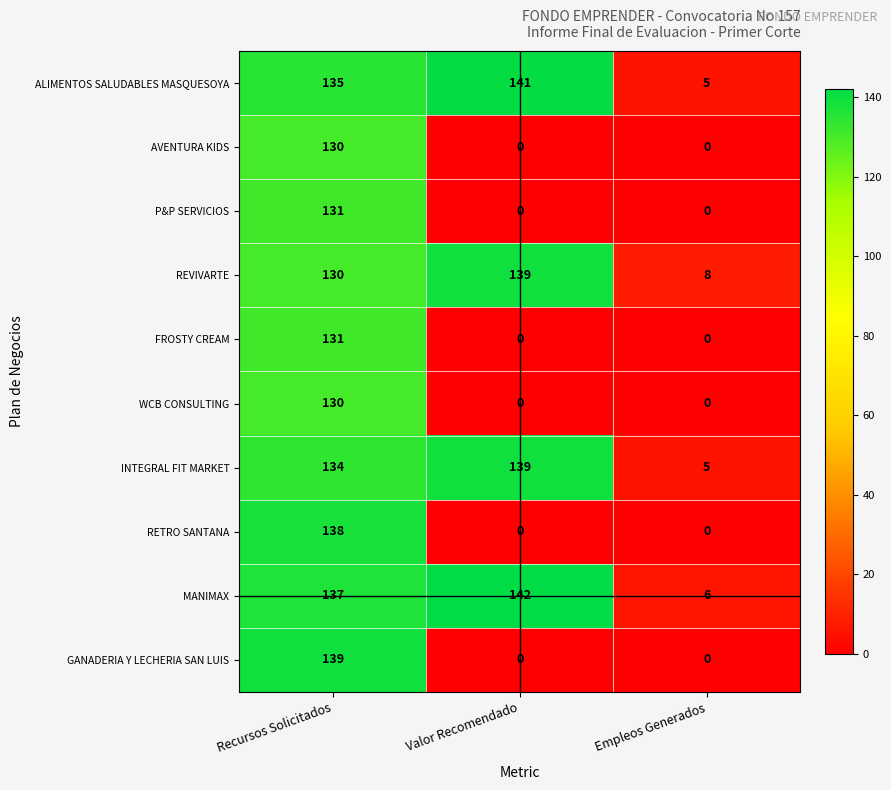

At which category does the chart reach its peak across all series?

Valor Recomendado